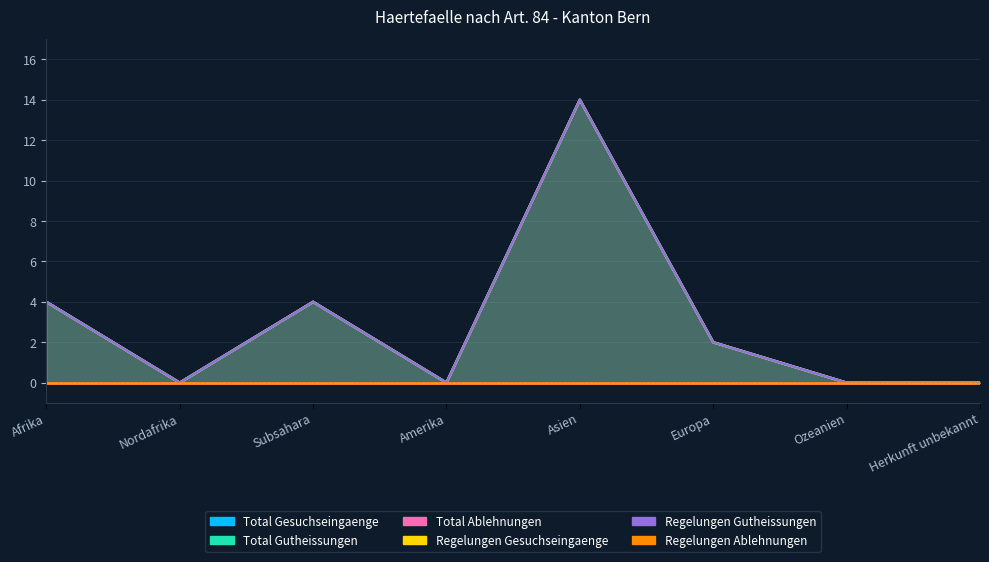

At which label does Total Gesuchseingaenge reach its minimum?

Nordafrika